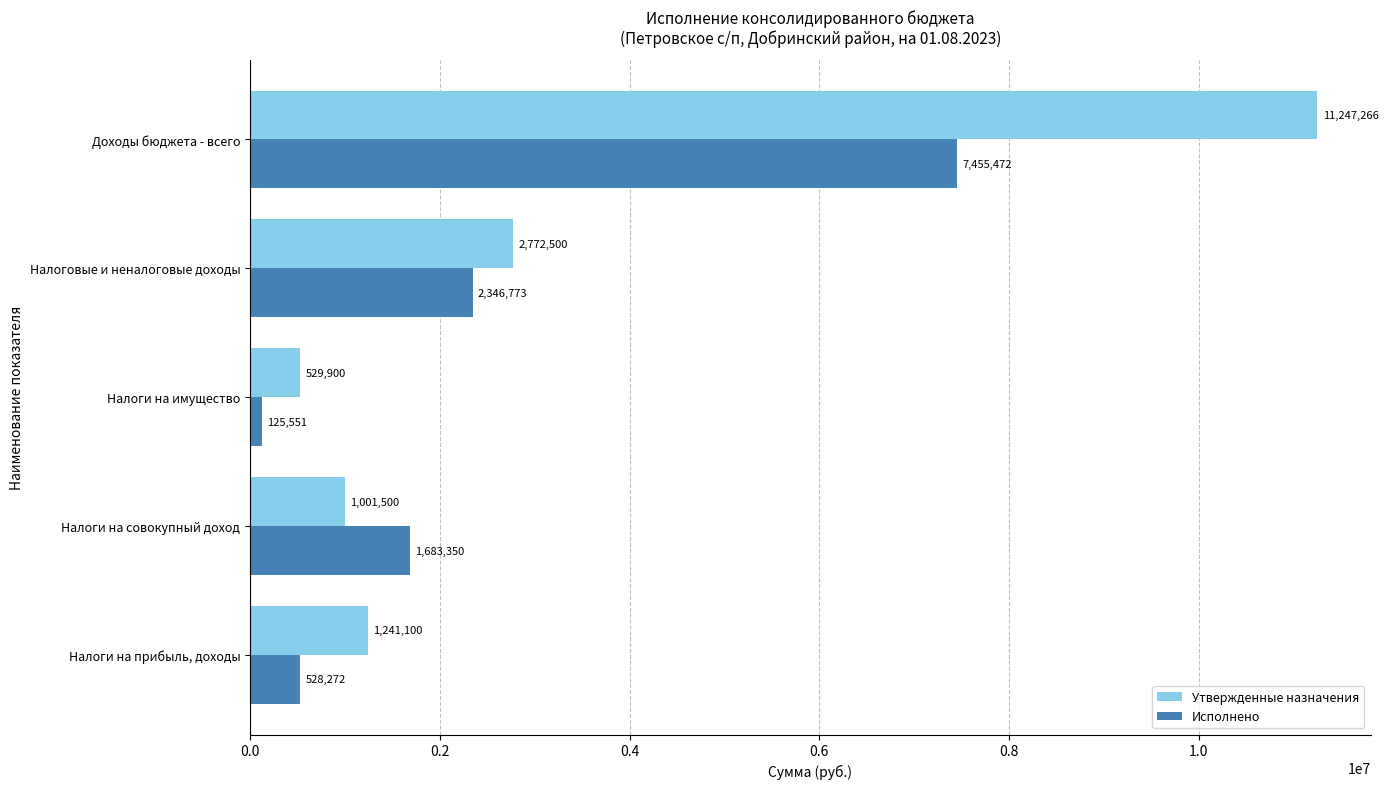

What is the total value across all series at Налоги на имущество?

655451.0